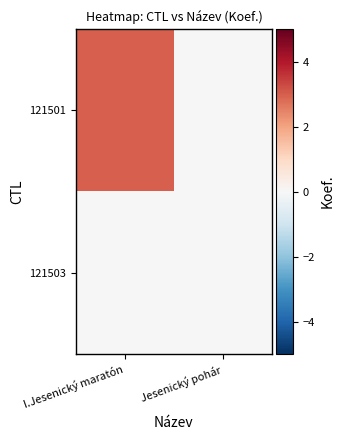

What is the total value across all series at I.Jesenický maratón?

3